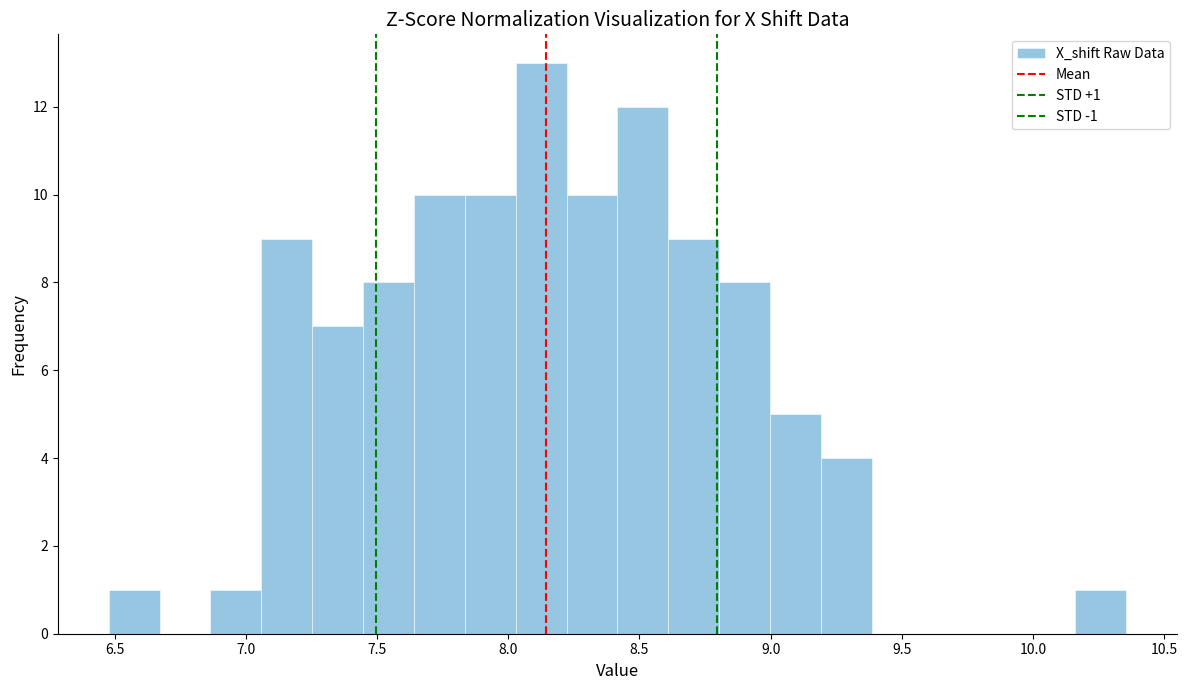

Around what value on the x-axis is the tallest bar? Give the approximate position of its centre, as read against the axis.

8.15